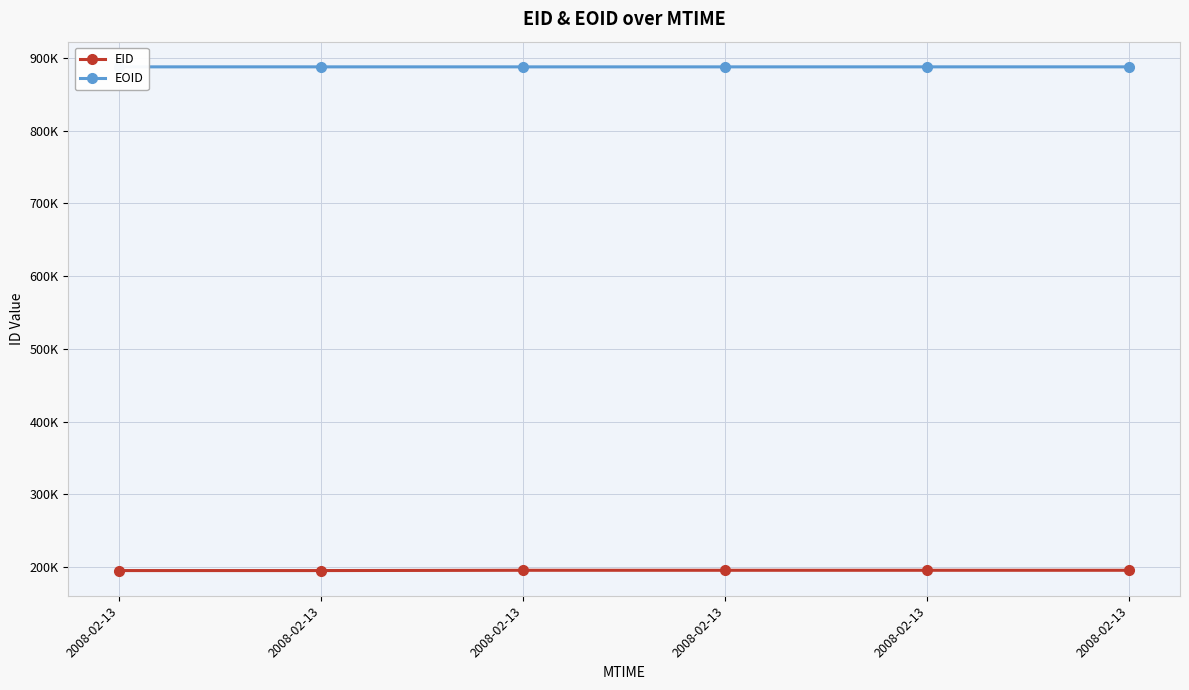

At how many categories does at least one series exceed 548925?

6